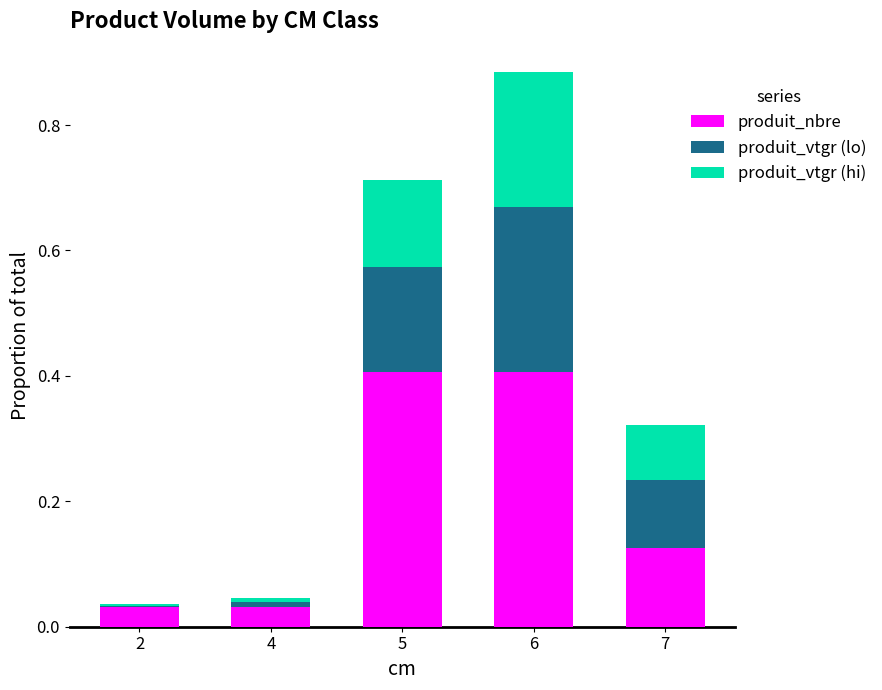

What is the sum of the produit_nbre values at 4 and 6?

0.4